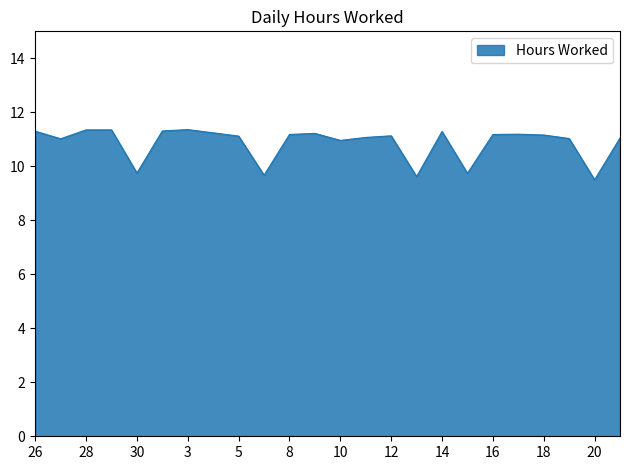

What is the minimum value shown in the chart?

9.5